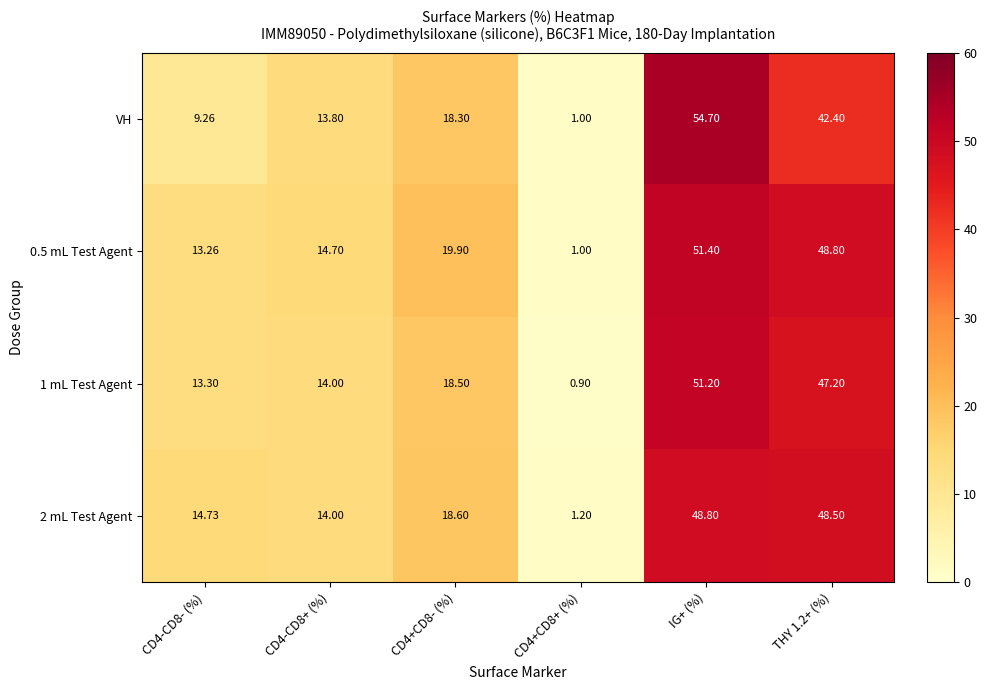

Between CD4-CD8+ (%) and IG+ (%), which series saw the biggest shift?

VH